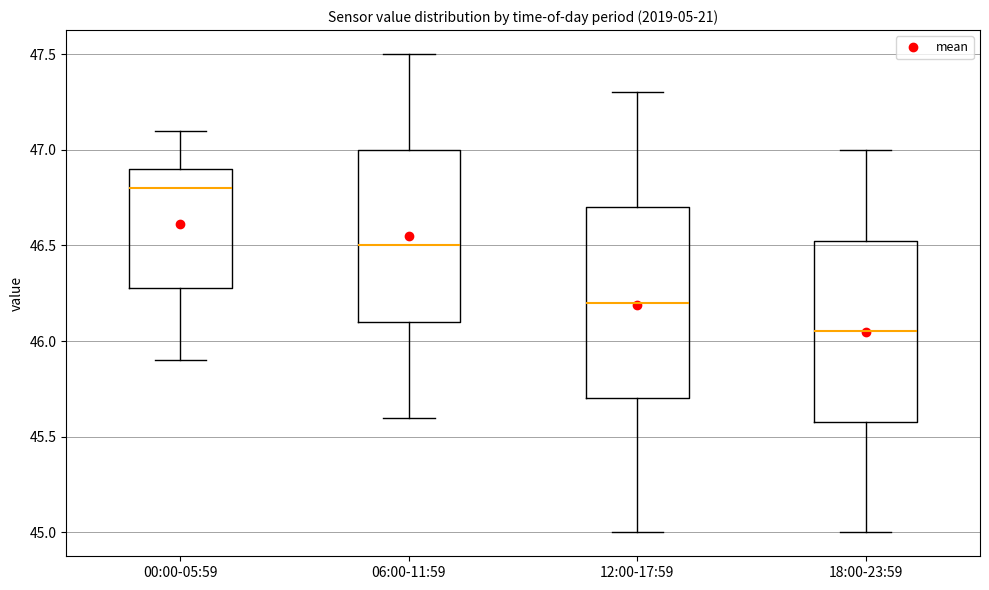

Which box has the lowest median line?

18:00-23:59